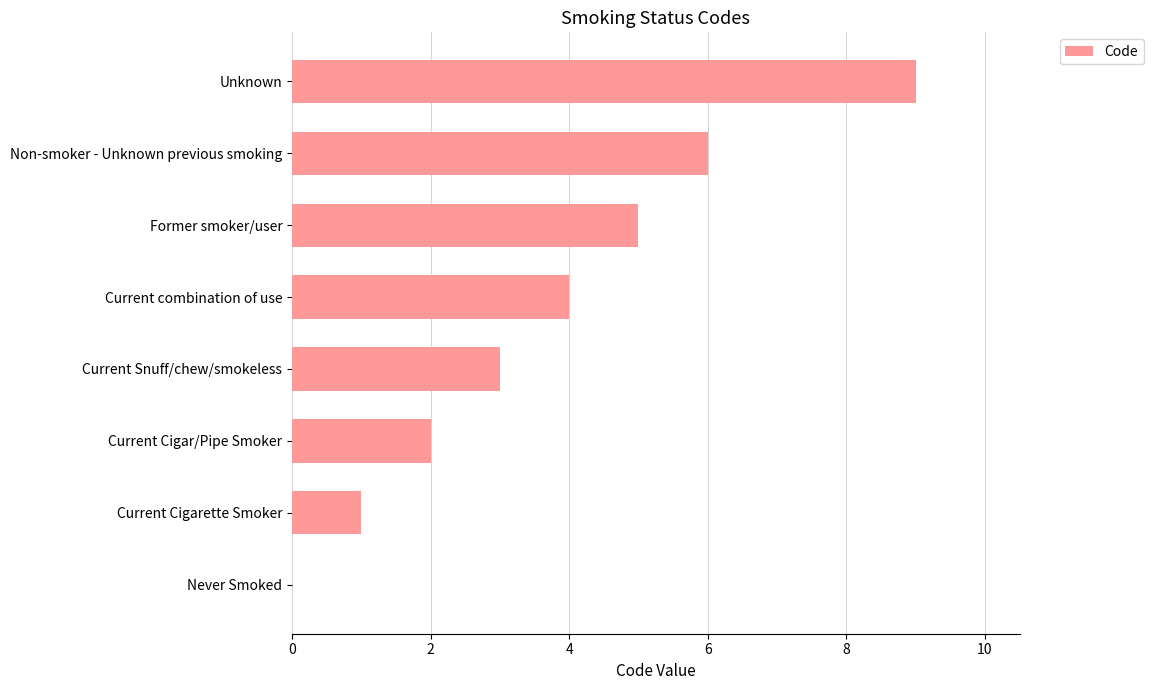

True or false: the data shows -5 at Never Smoked.

False